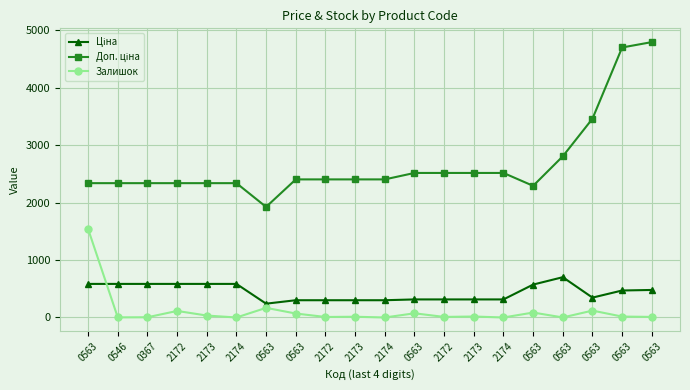

Reading left to right, extract all data points from this chart.

Ціна: 0563=584.9	0546=584.9	0367=584.9	2172=584.9	2173=584.9	2174=584.9	0563=240.8	0563=300.6	2172=300.6	2173=300.6	2174=300.6	0563=314.7	2172=314.7	2173=314.7	2174=314.7	0563=573.2	0563=701.9	0563=346.3	0563=470.3	0563=479.6
Доп. ціна: 0563=2339.7	0546=2339.7	0367=2339.7	2172=2339.7	2173=2339.7	2174=2339.7	0563=1926.0	0563=2405.2	2172=2405.2	2173=2405.2	2174=2405.2	0563=2517.5	2172=2517.5	2173=2517.5	2174=2517.5	0563=2292.9	0563=2807.6	0563=3462.7	0563=4702.8	0563=4796.4
Залишок: 0563=1542.0	0546=2.0	0367=4.0	2172=114.0	2173=34.0	2174=0.0	0563=168.0	0563=69.0	2172=9.0	2173=13.0	2174=0.0	0563=73.0	2172=10.0	2173=17.0	2174=0.0	0563=86.0	0563=1.0	0563=120.0	0563=16.0	0563=10.0